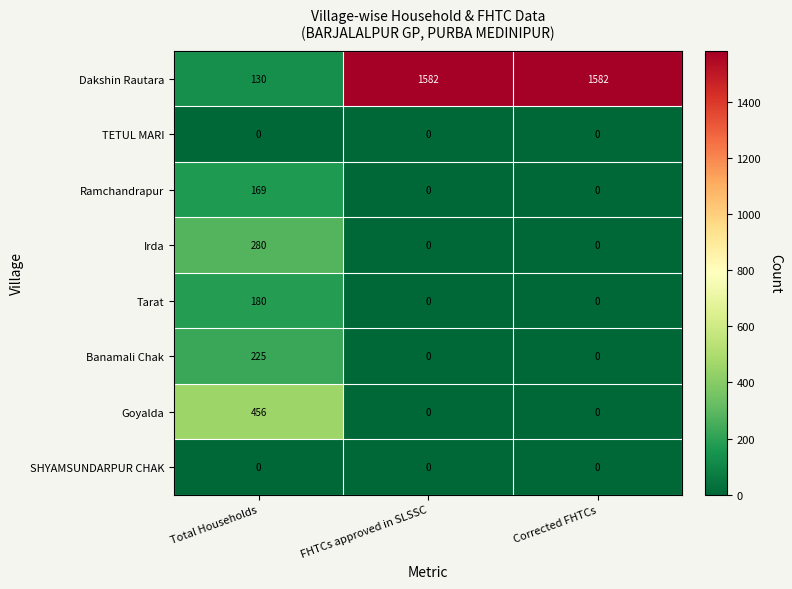

The value of Ramchandrapur at Total Households is 115. True or false?

False